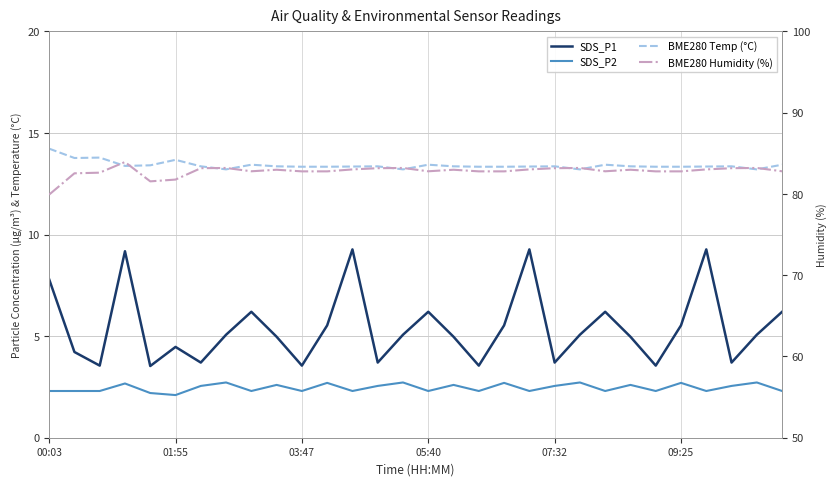

The SDS_P2 series shows 3.9 at 23. True or false?

False